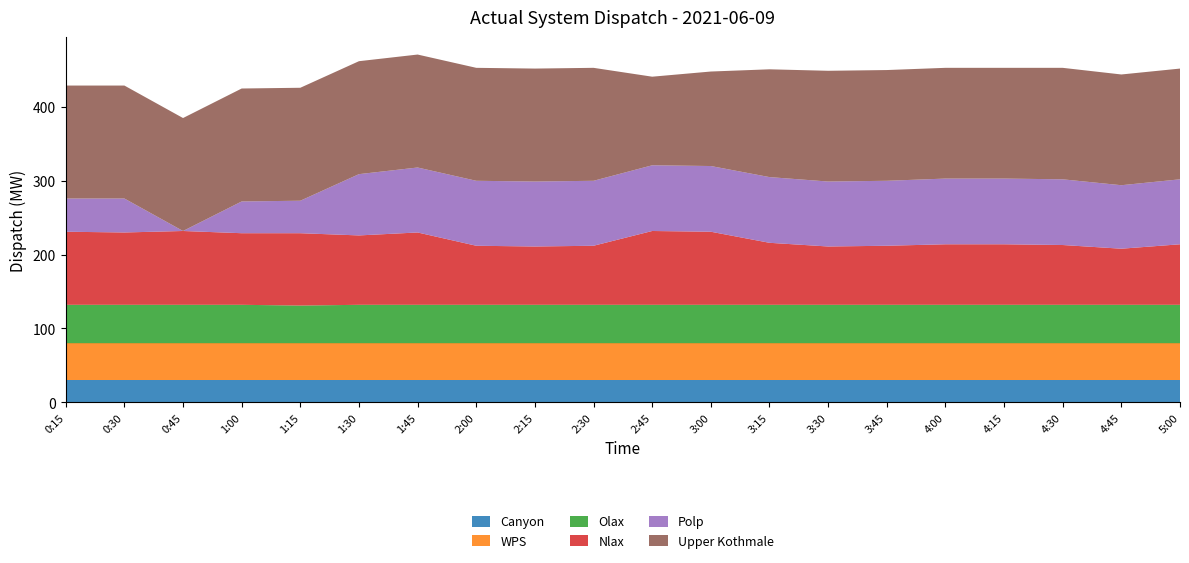

Reading left to right, what are all the values shown in this chart?

Canyon: 30	30	30	30	30	30	30	30	30	30	30	30	30	30	30	30	30	30	30	30
WPS: 50	50	50	50	50	50	50	50	50	50	50	50	50	50	50	50	50	50	50	50
Olax: 52	52	52	52	51	52	52	52	52	52	52	52	52	52	52	52	52	52	52	52
Nlax: 99	98	100	97	98	94	98	80	79	80	100	99	84	79	80	82	82	81	76	82
Polp: 45	46	0	43	44	83	88	88	88	88	89	89	89	88	88	89	89	89	86	88
Upper Kothmale: 153	153	153	153	153	153	153	153	153	153	120	128	146	150	150	150	150	151	150	150